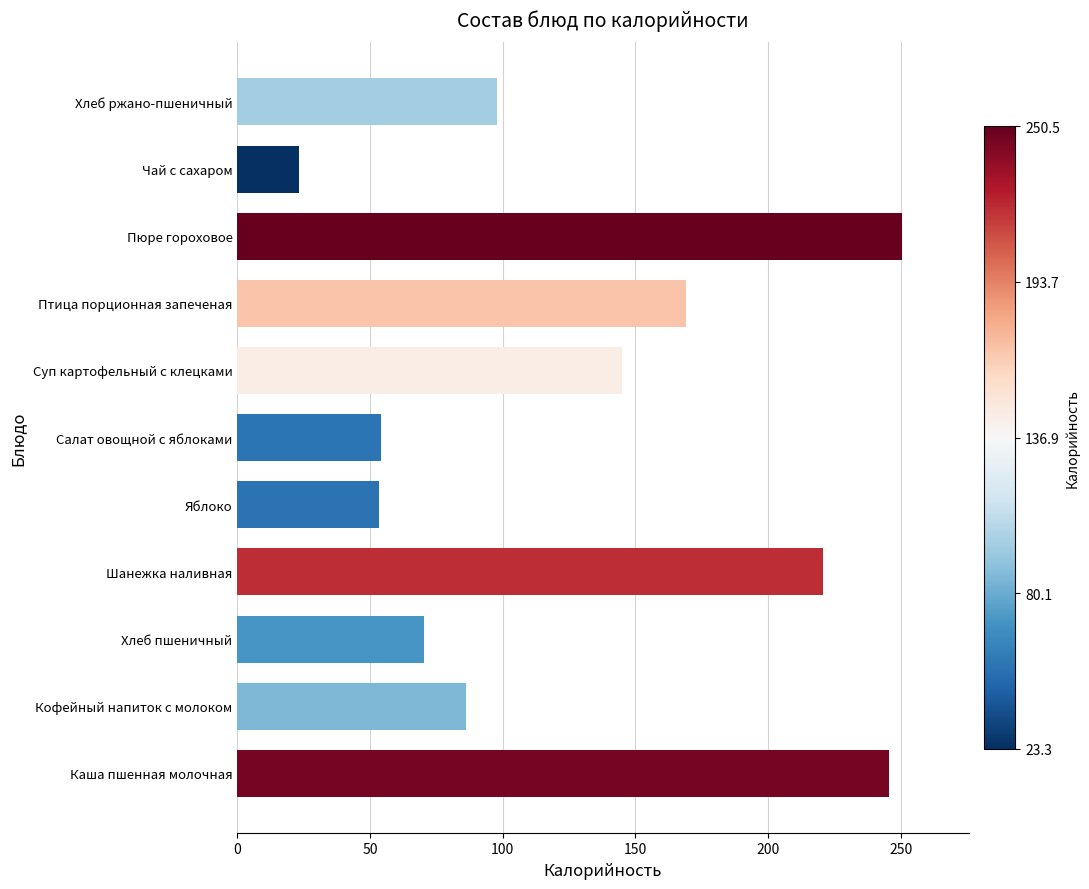

Where is the data nearest to the value 136?

Суп картофельный с клецками